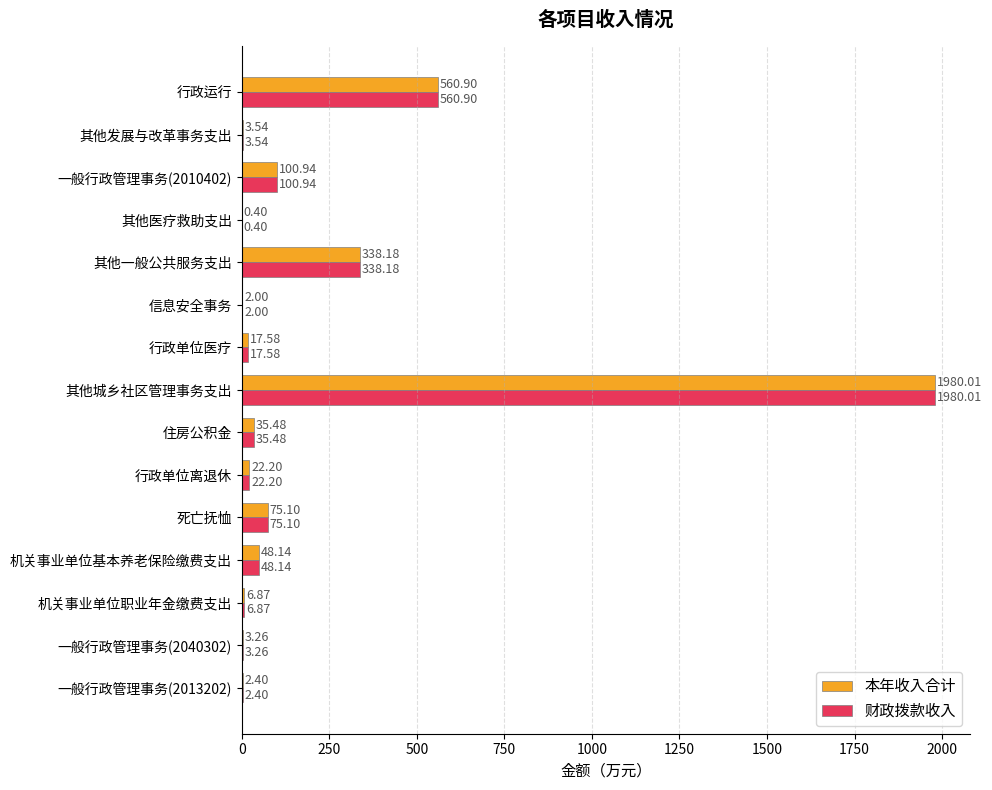

Is the value of 本年收入合计 at 行政单位离退休 greater than the value of 财政拨款收入 at 其他一般公共服务支出?

No